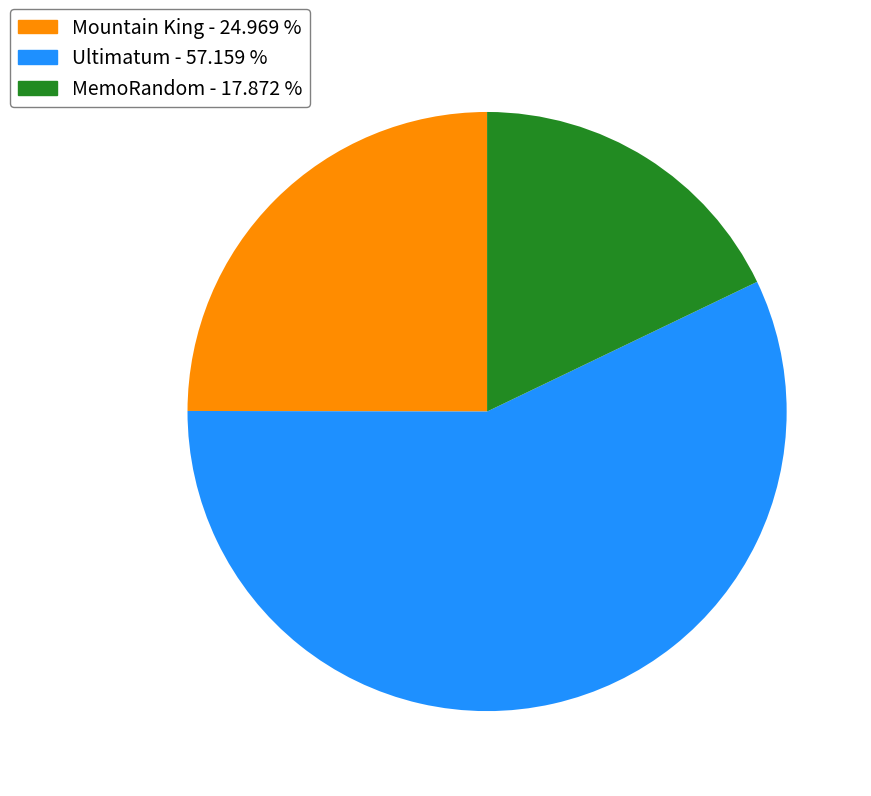

Approximately how many times larger is the value at Ultimatum compared to Mountain King?

2.3